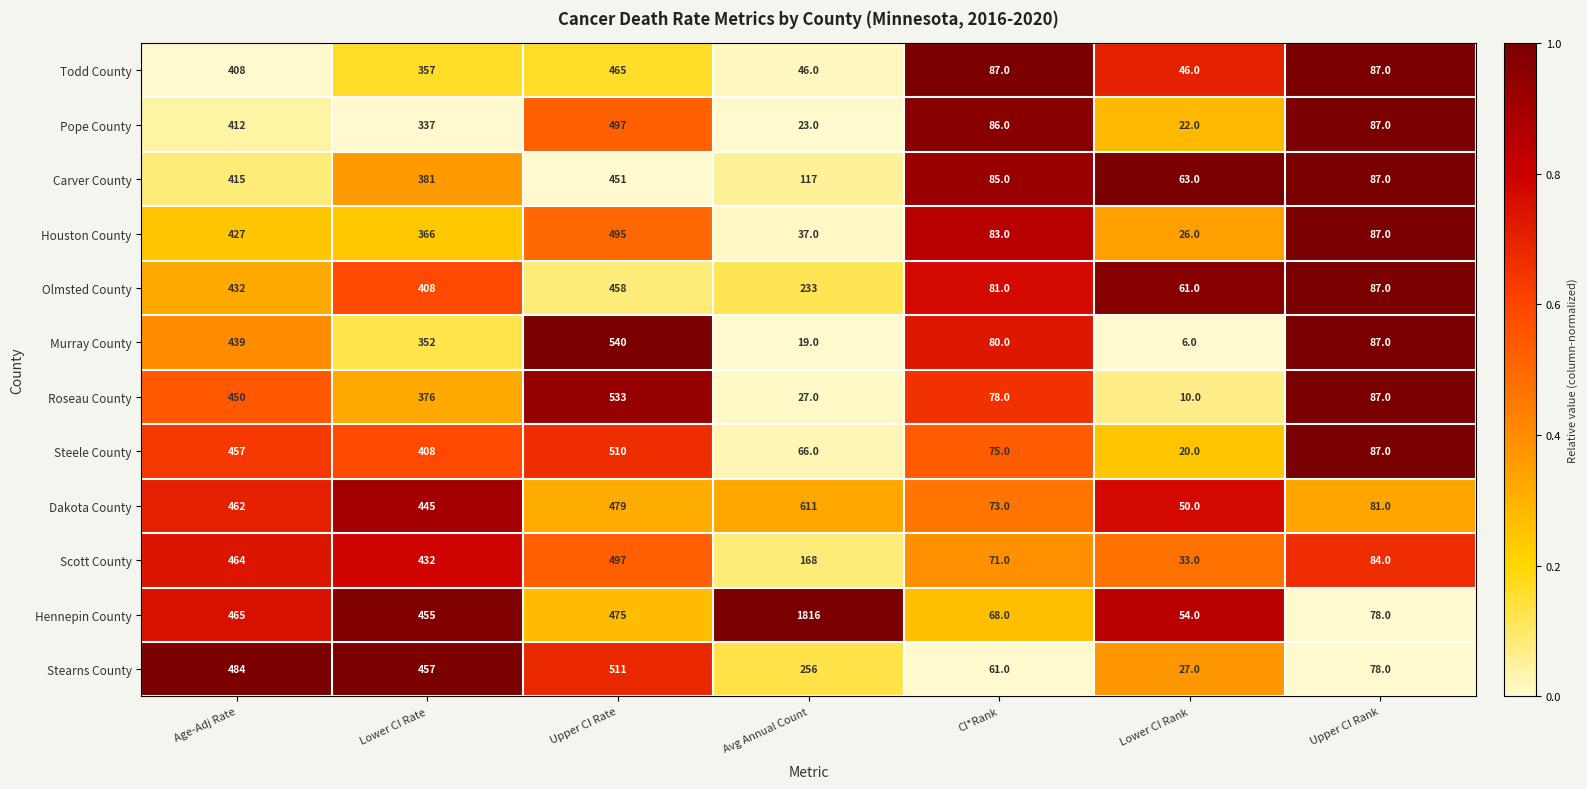

Which series has the largest total across all categories?

Hennepin County